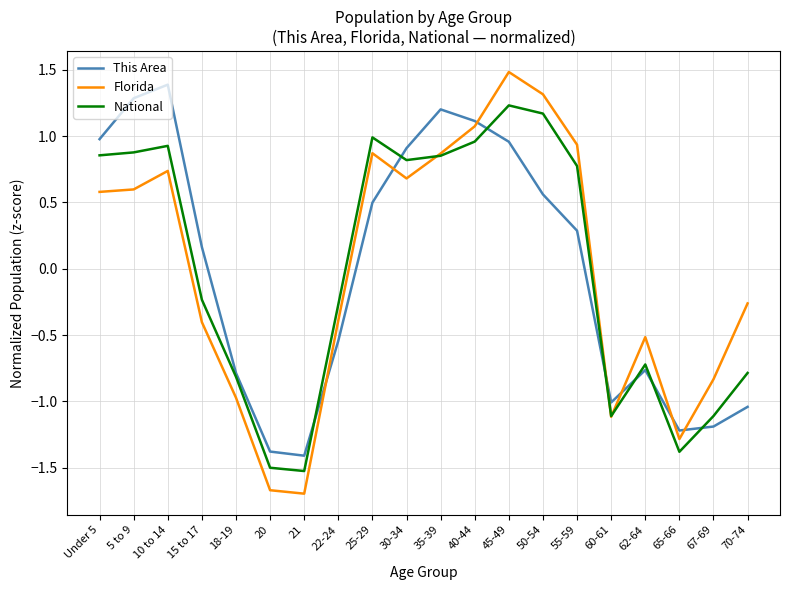

Where is the first local maximum for This Area?

10 to 14